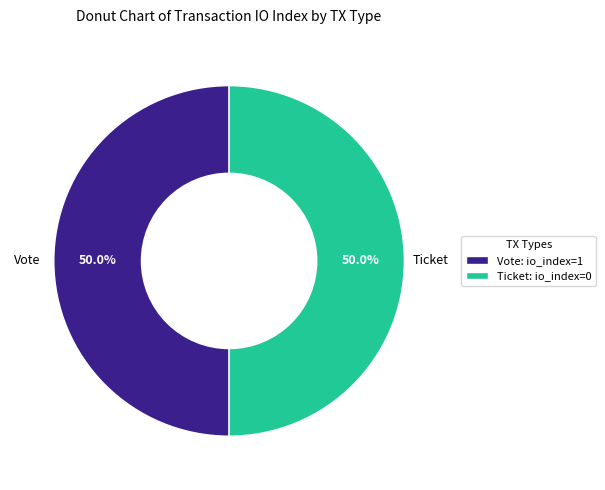

To the nearest percent, what is the combined percentage of Vote and Ticket?

100%